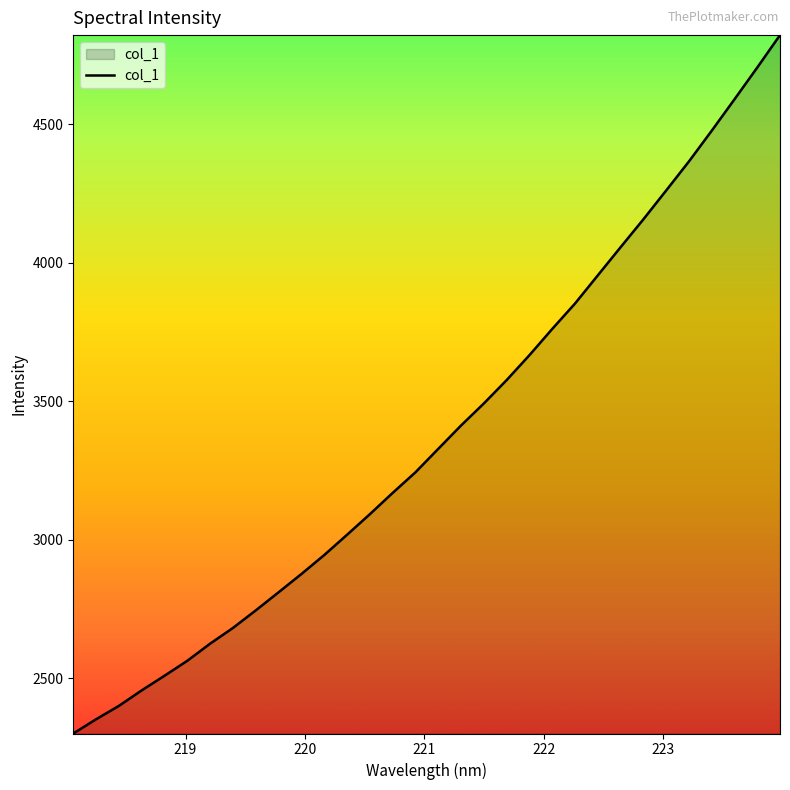

What is the maximum value shown in the chart?

4822.3